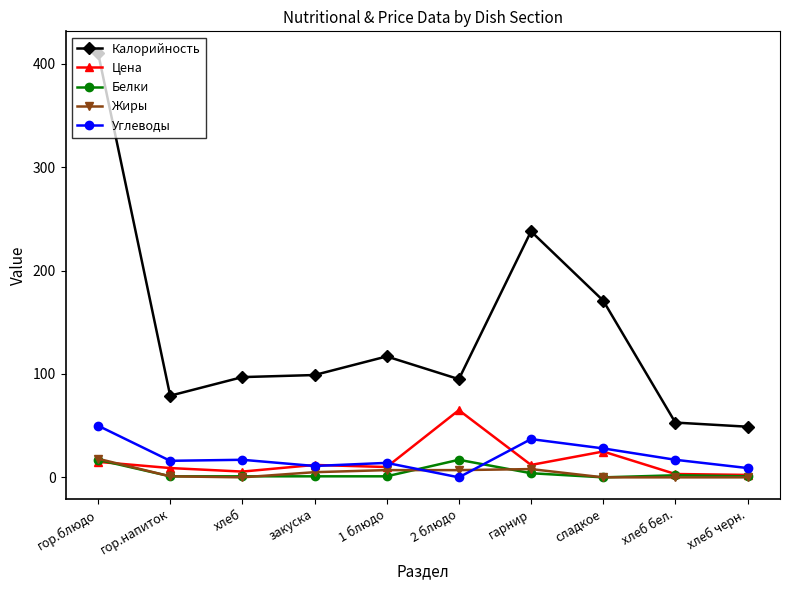

True or false: Калорийность and Жиры cross at least once.

False